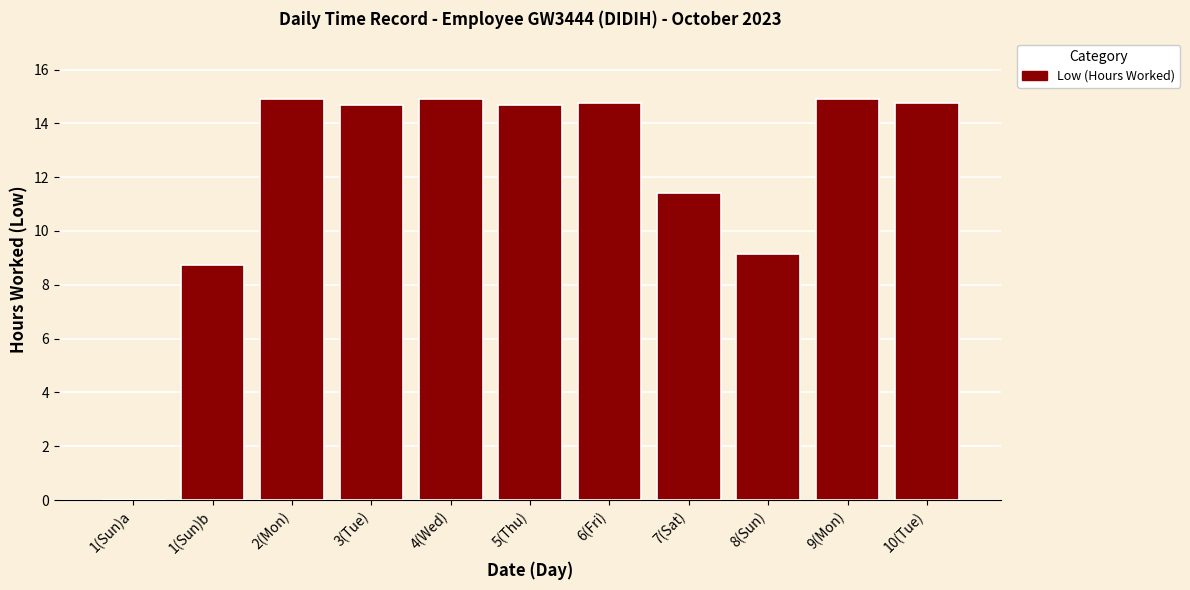

What is the change in value from 8(Sun) to 10(Tue)?

+5.6